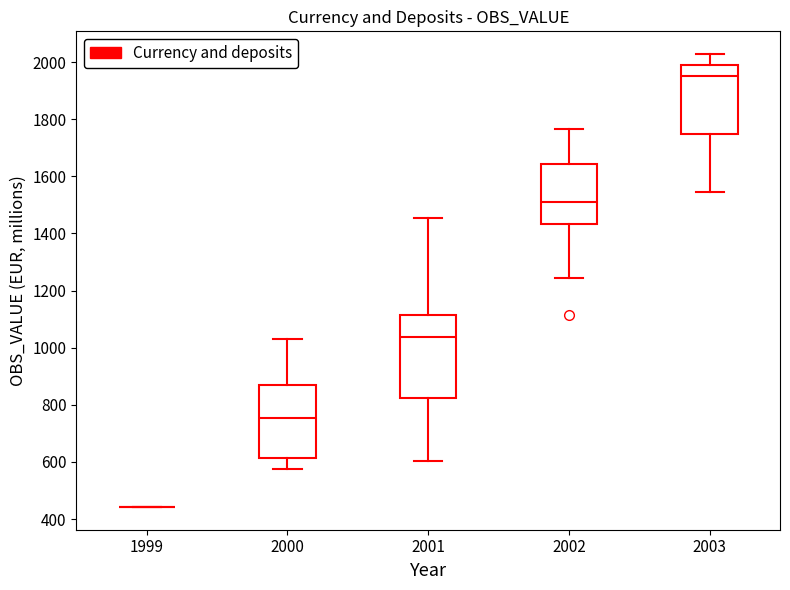

Reading left to right, read every box against the y-axis: the position of its median line, the range the box covers, and the ends of its whiskers. The values are not printed on the chart, so give them approximately, as read against the axis.

1999: box collapsed to a line at 440, whiskers 440 to 440
2000: median 760, box 620 to 860, whiskers 580 to 1040
2001: median 1040, box 820 to 1120, whiskers 600 to 1460
2002: median 1500, box 1440 to 1640, whiskers 1240 to 1760
2003: median 1960, box 1740 to 2000, whiskers 1540 to 2020